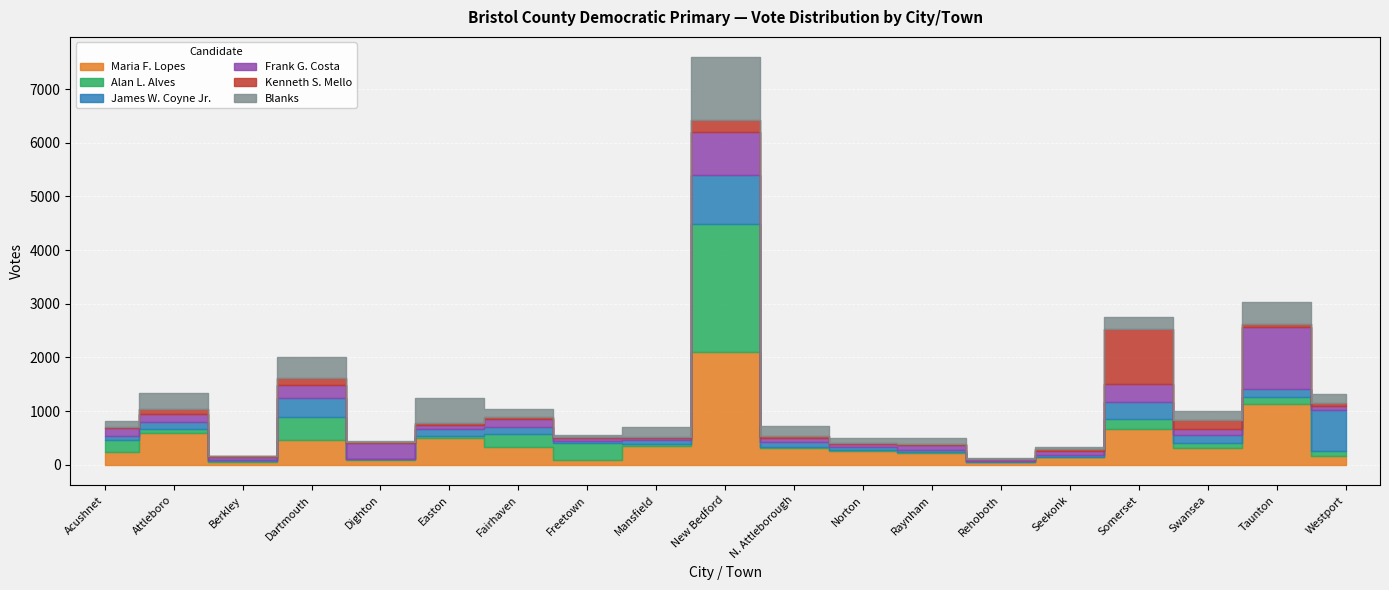

What is the value of the Kenneth S. Mello point at the 6th from the left?

49